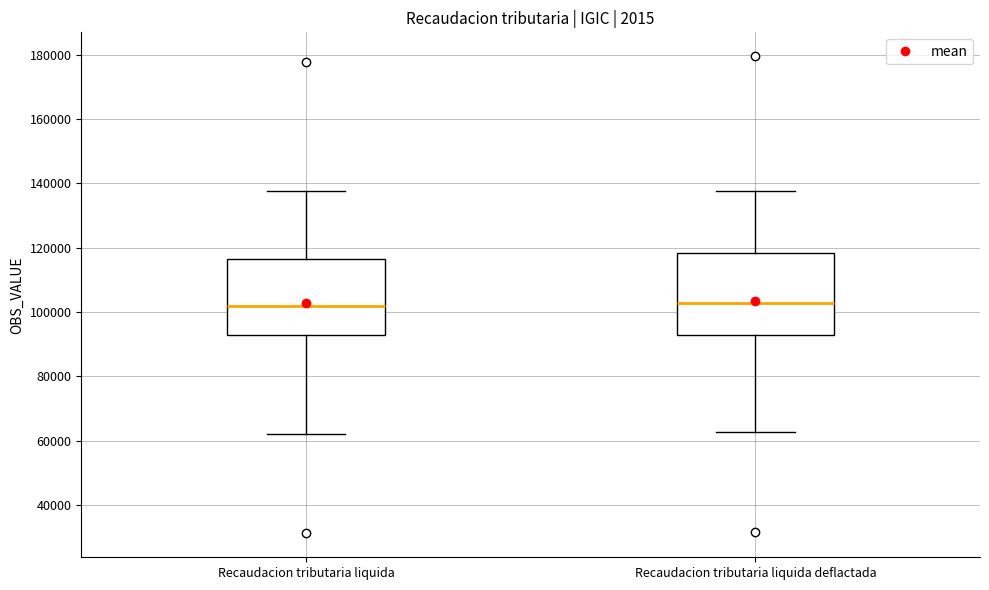

Where does the median line of the box for Recaudacion tributaria liquida deflactada sit on the y-axis? The values are not printed on the chart, so give them approximately, as read against the axis.

102000